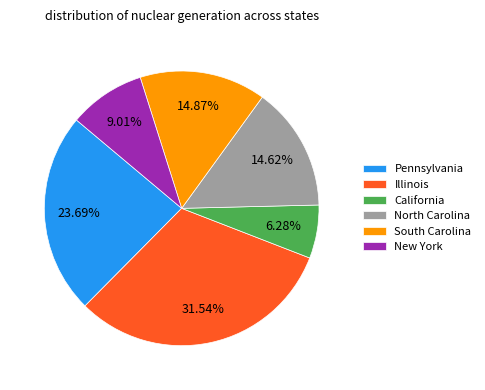

Count the number of slices in the pie.

6